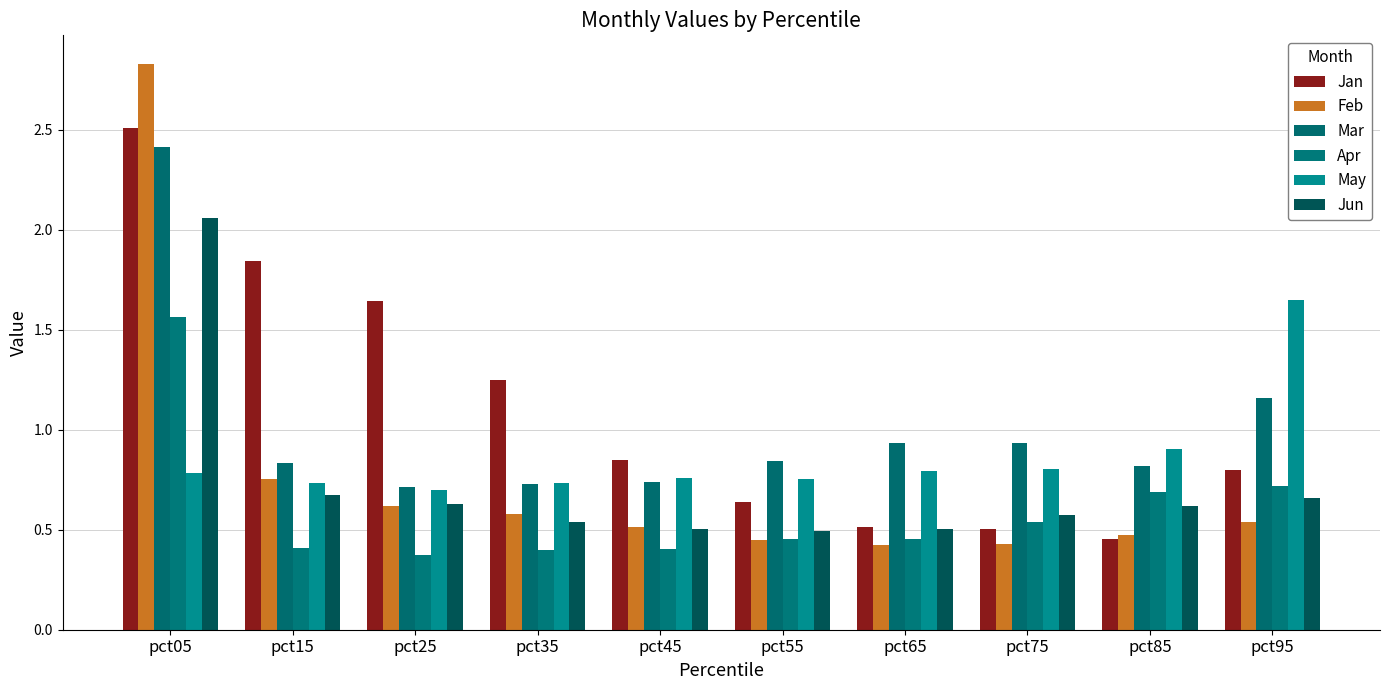

How many distinct data groups are displayed?

6